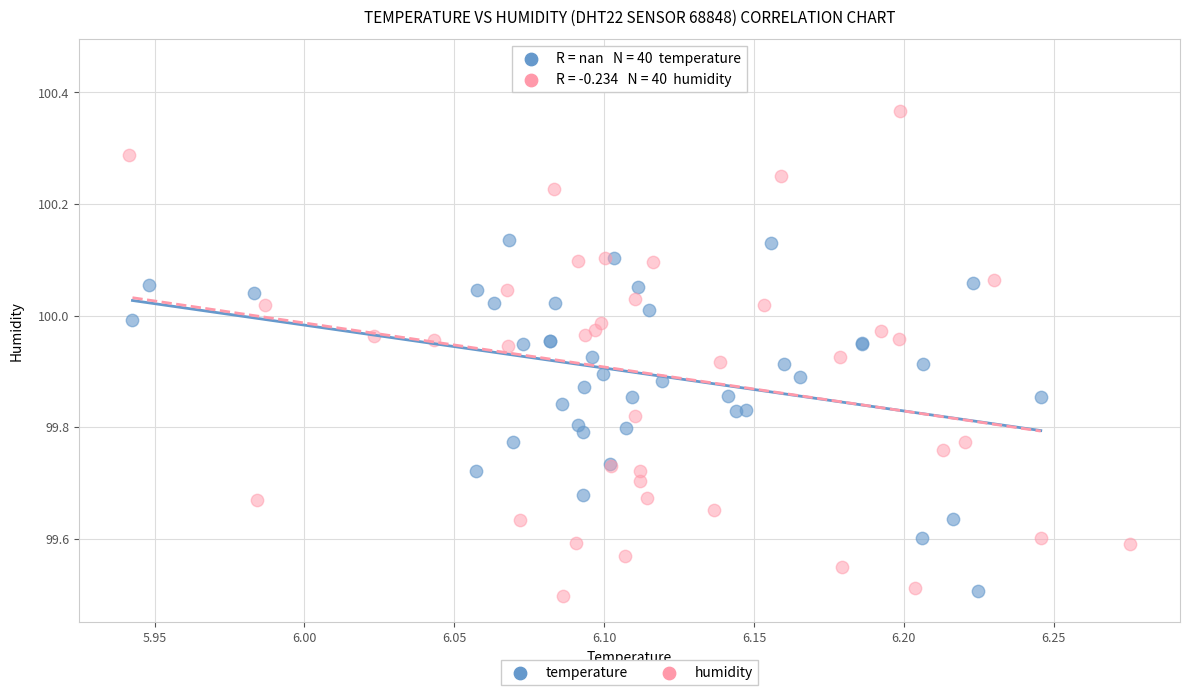

Which series reaches the maximum Y coordinate?

humidity